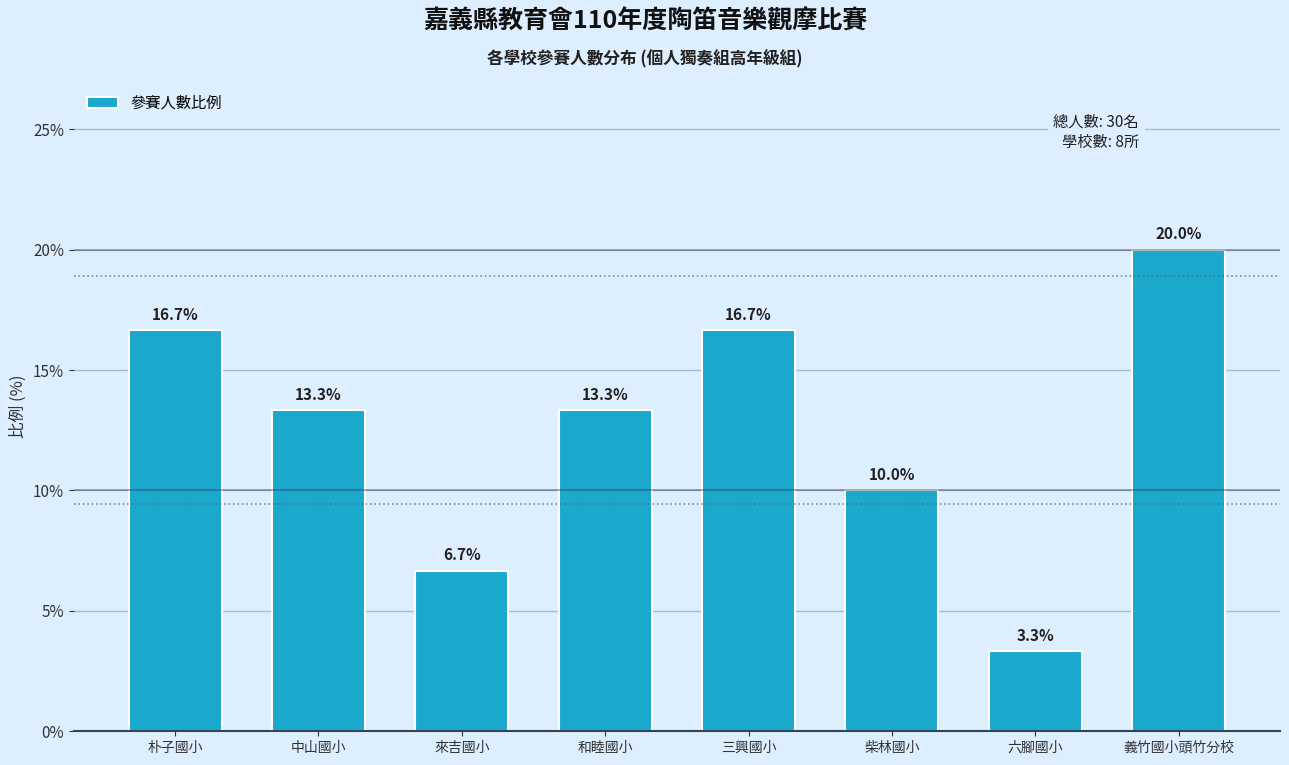

Reading left to right, list all the values displayed in this chart.

朴子國小=16.7	中山國小=13.3	來吉國小=6.7	和睦國小=13.3	三興國小=16.7	柴林國小=10.0	六腳國小=3.3	義竹國小頭竹分校=20.0